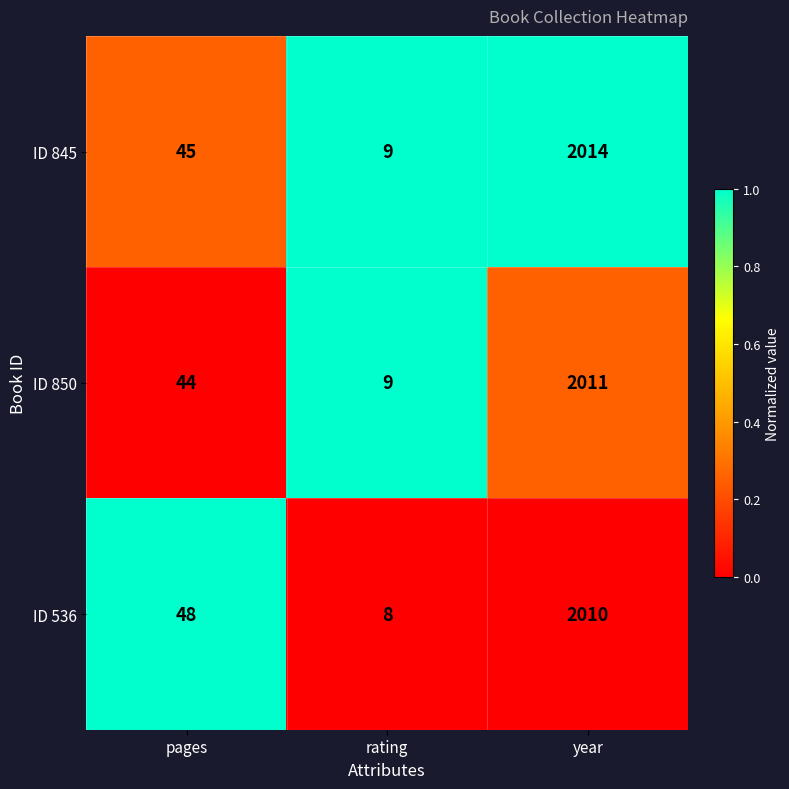

True or false: ID 845 has a value of 797 at year.

False